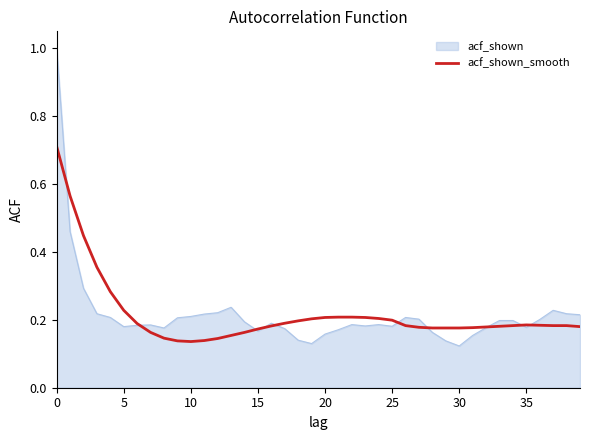

Rank the series by their maximum value, from highest to lowest.

acf_shown, acf_shown_smooth